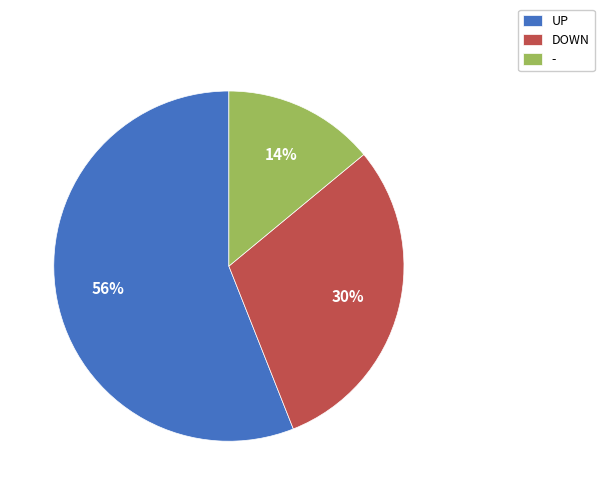

How many slices are in this pie chart?

3